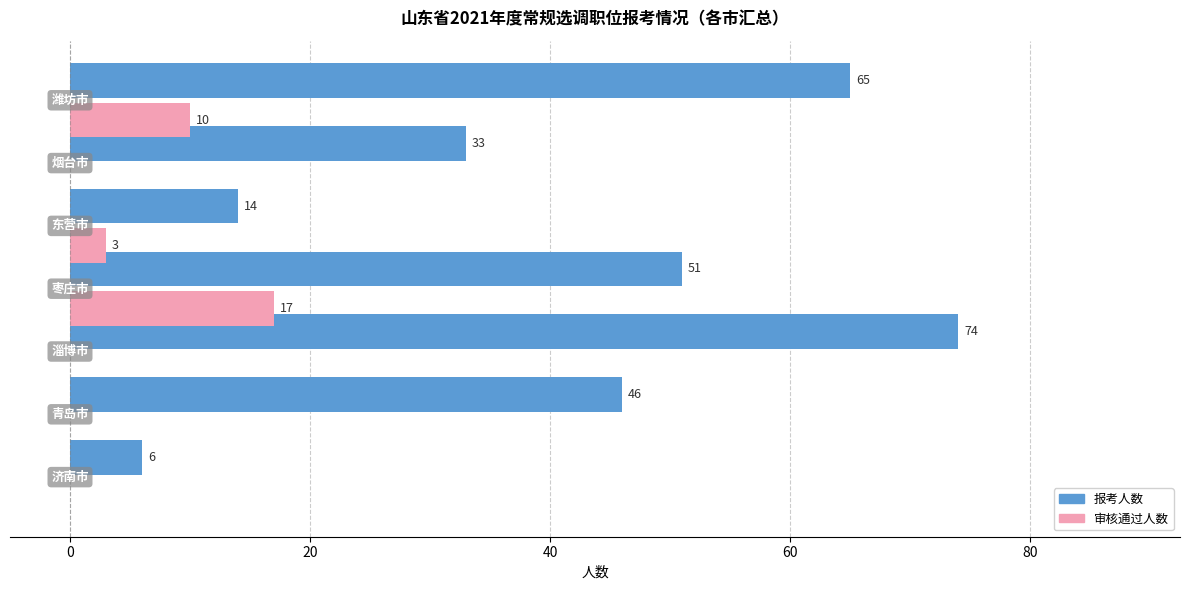

How many 报考人数 values are between 14 and 65?

5